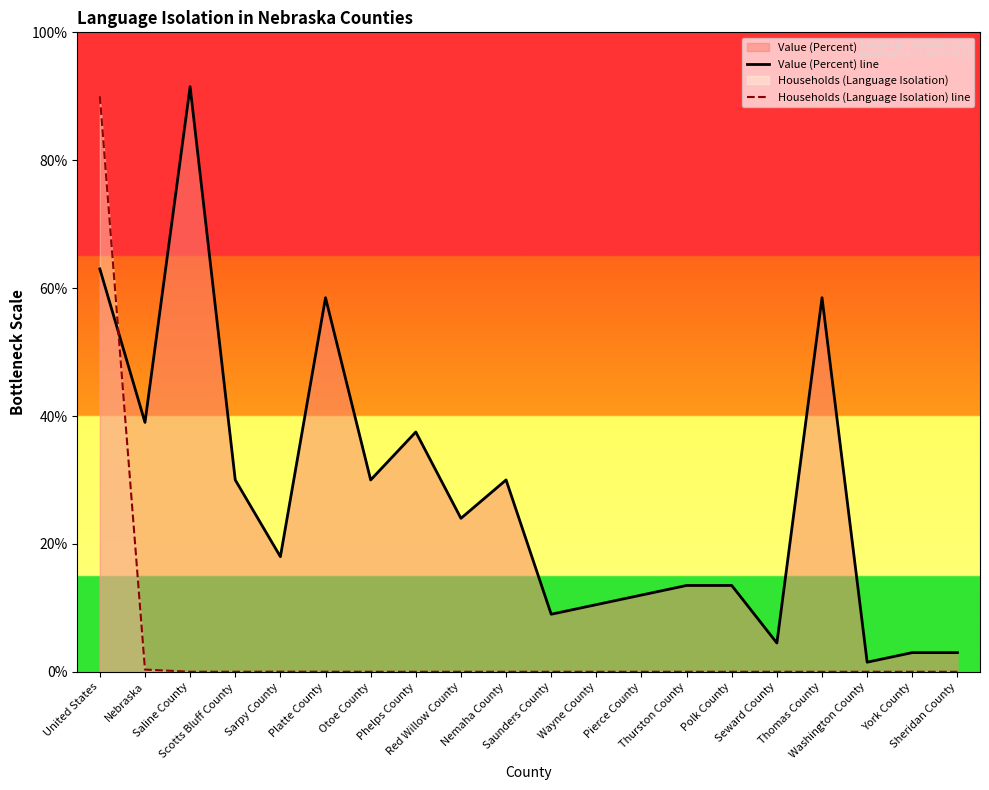

What is the maximum value shown in the chart?

91.5